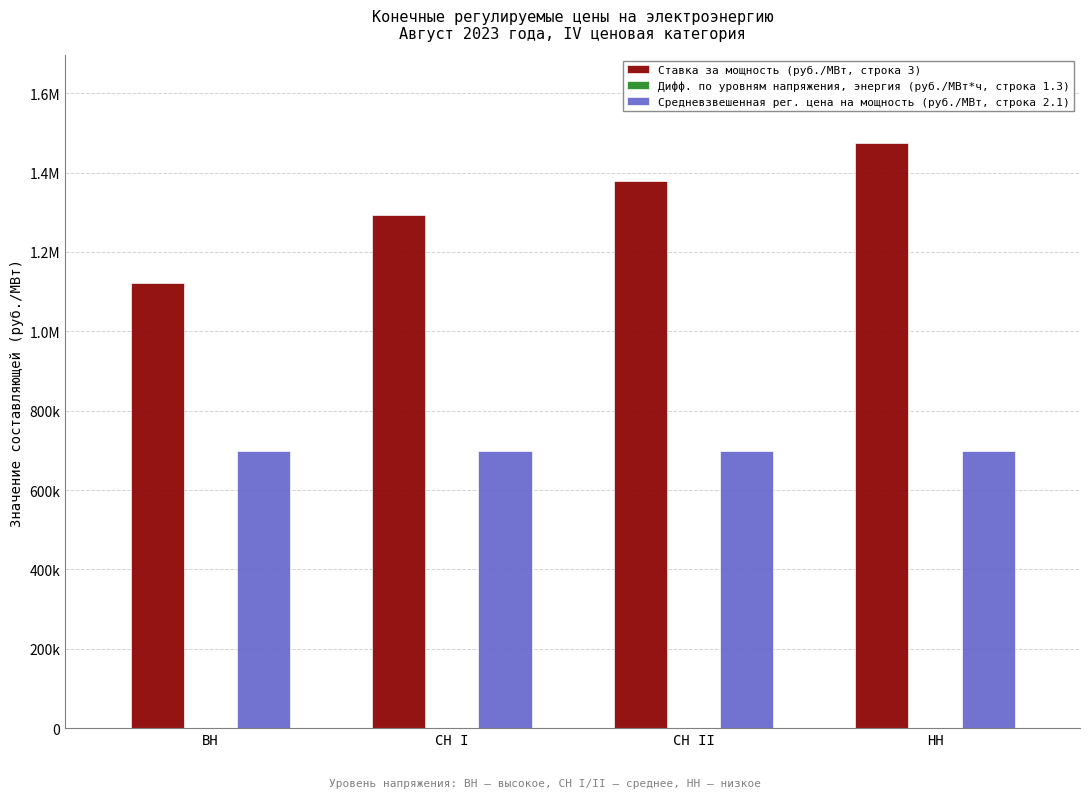

List the series in order of their peak value, highest first.

Ставка за мощность (руб./МВт, строка 3), Средневзвешенная рег. цена на мощность (руб./МВт, строка 2.1), Дифф. по уровням напряжения, энергия (руб./МВт*ч, строка 1.3)